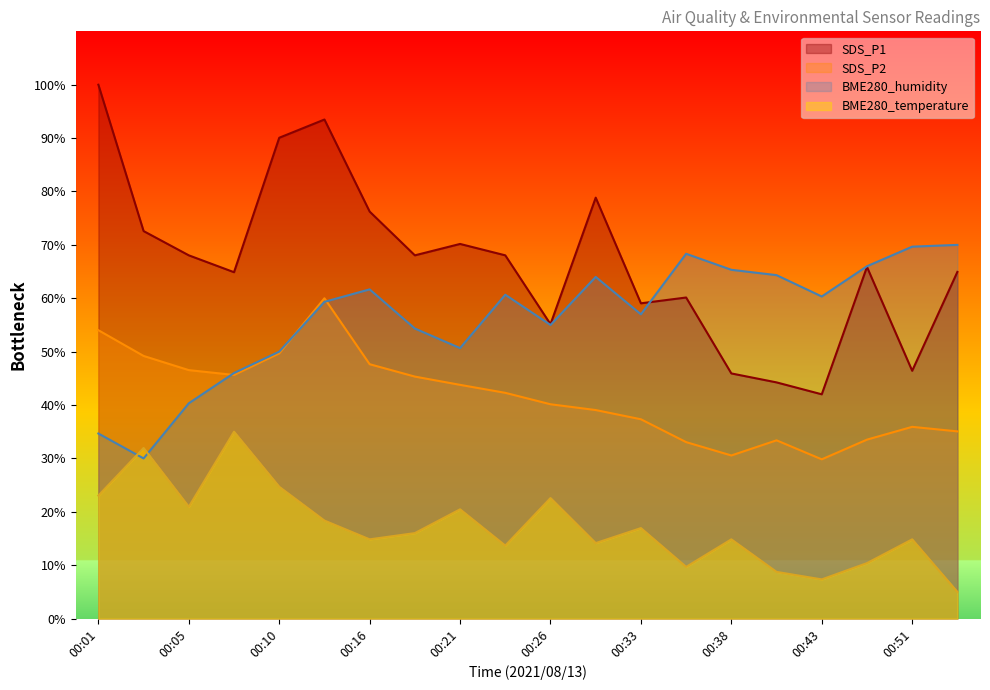

Does the chart display data point markers on the line(s)?

No